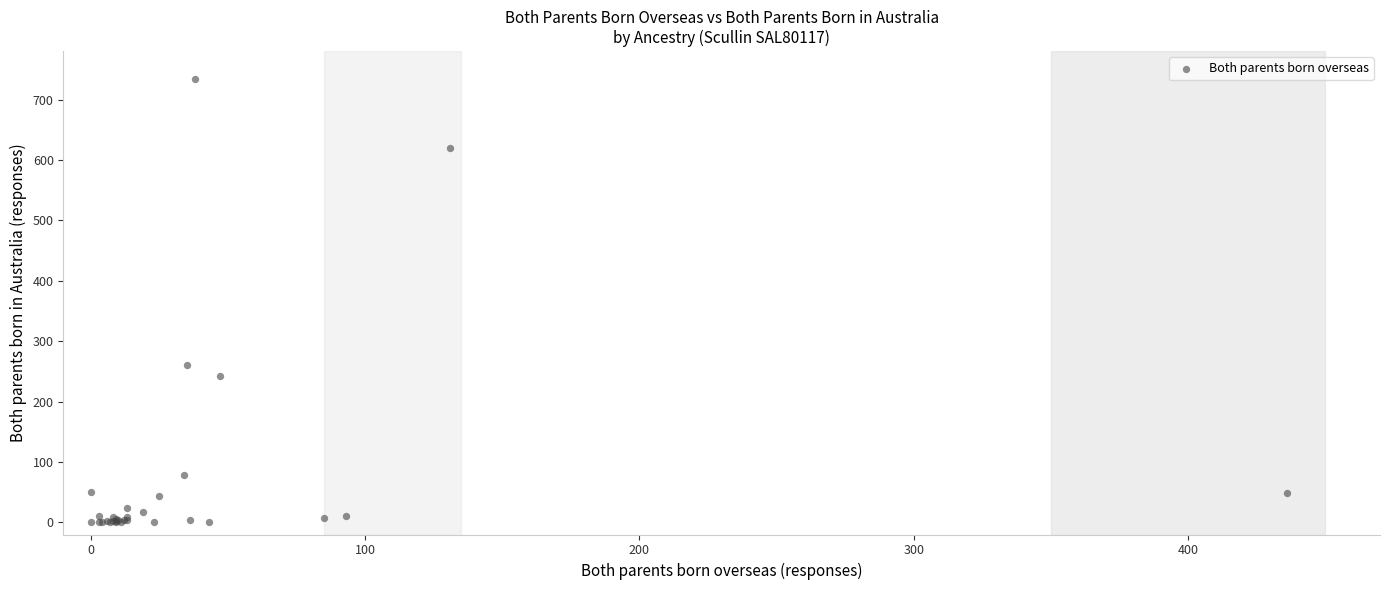

What Y value in the scatter plot is closest to 367?

260